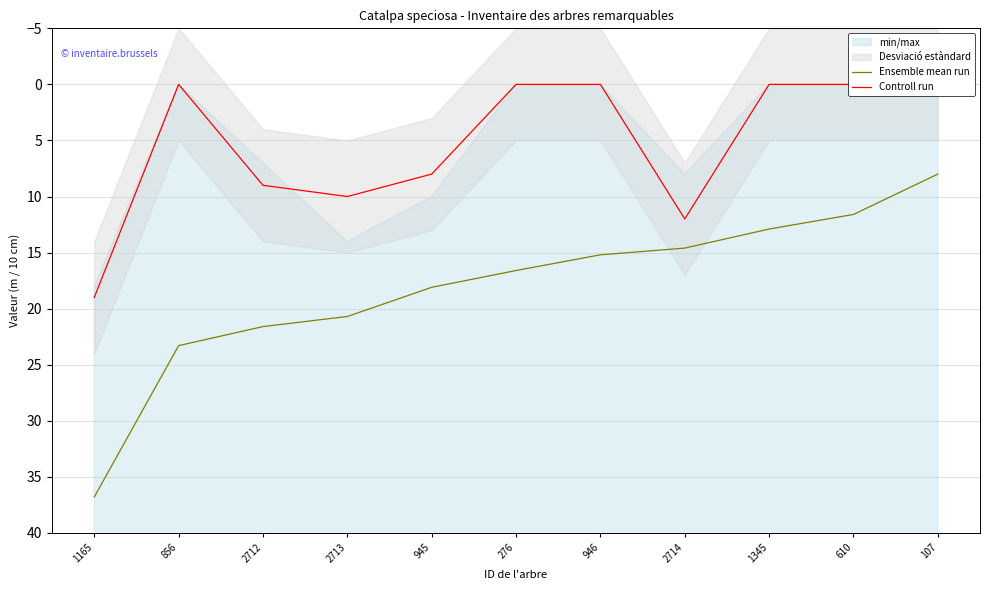

Is the value of Controll run at 2713 greater than the value of Ensemble mean run at 1345?

No